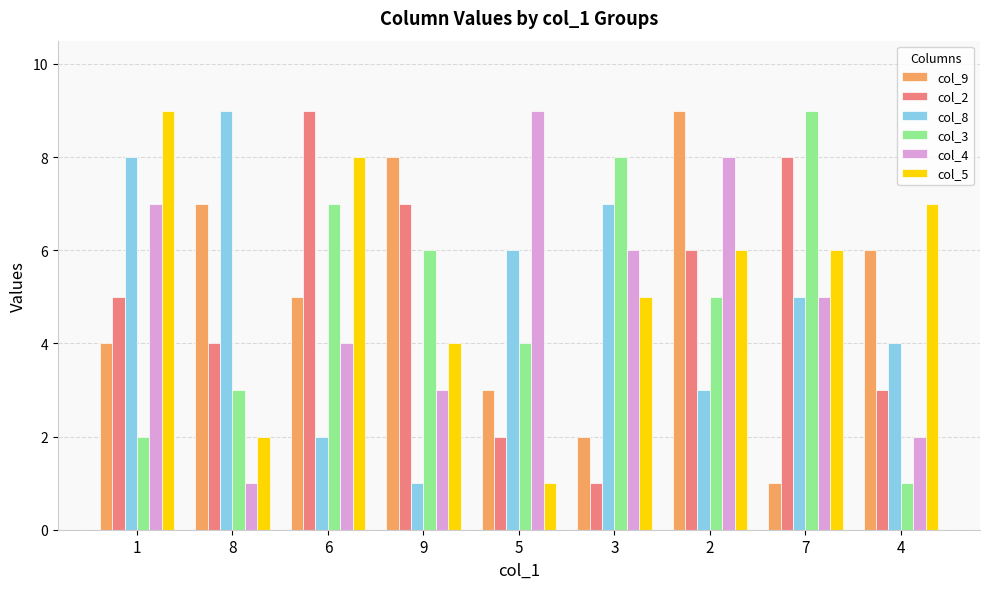

List the labels in order of col_3 value, largest first.

7, 3, 6, 9, 2, 5, 8, 1, 4